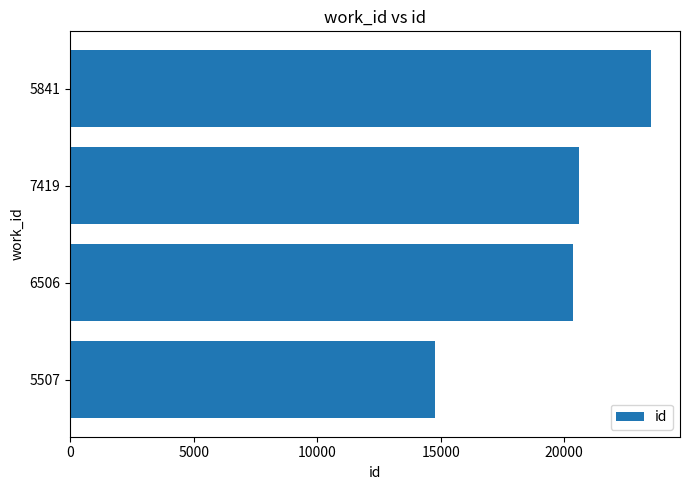

What is the sum of all values?

79239